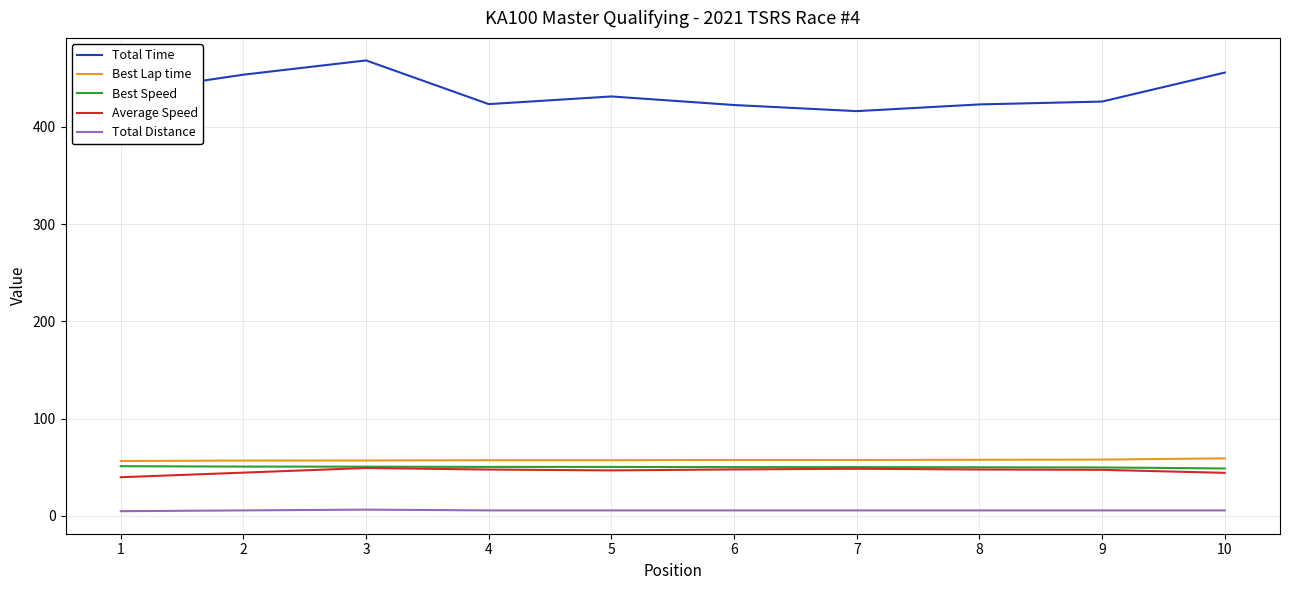

Which series has the largest total across all categories?

Total Time